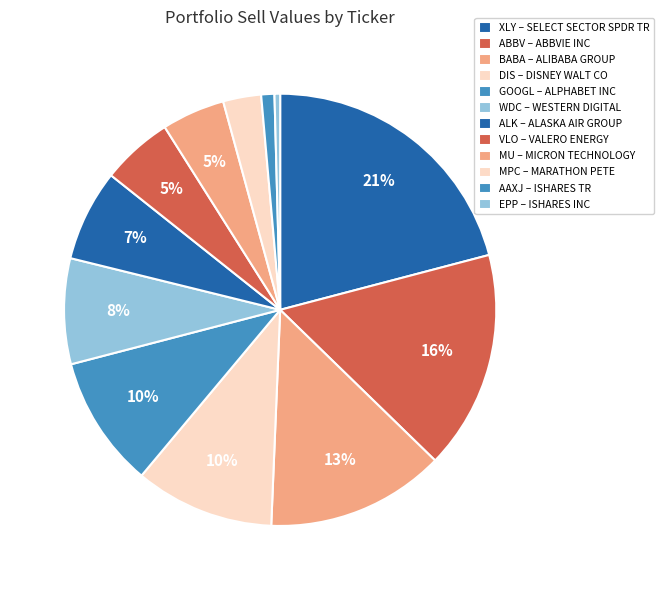

Rank the categories by value from highest to lowest.

XLY, ABBV, BABA, DIS, GOOGL, WDC, ALK, VLO, MU, MPC, AAXJ, EPP